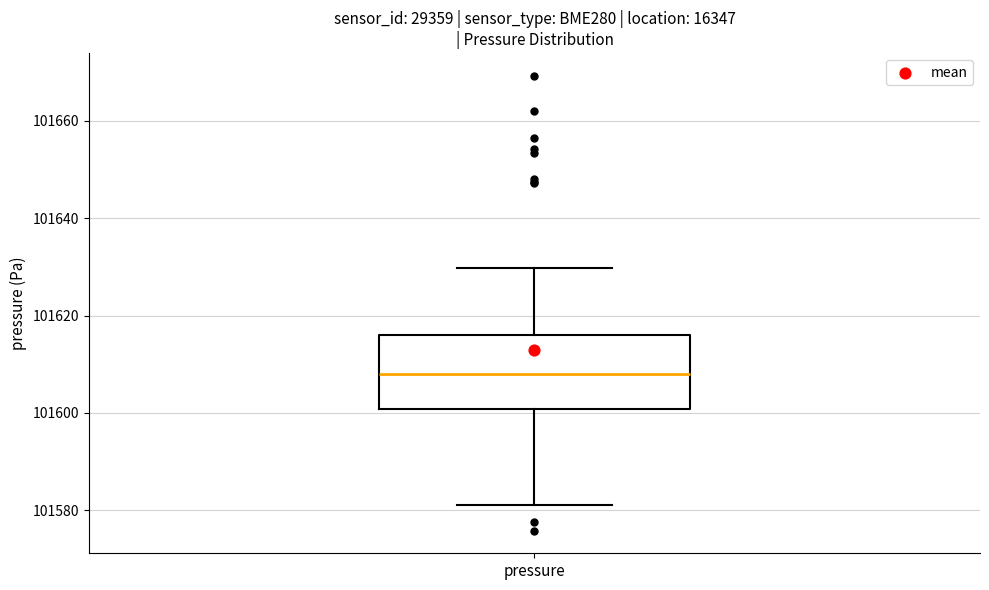

Read this box plot against the y-axis: the position of the median line, the range covered by the box, and the ends of both whiskers. The values are not printed on the chart, so give them approximately, as read against the axis.

median 101608, box 101600 to 101616, whiskers 101582 to 101630